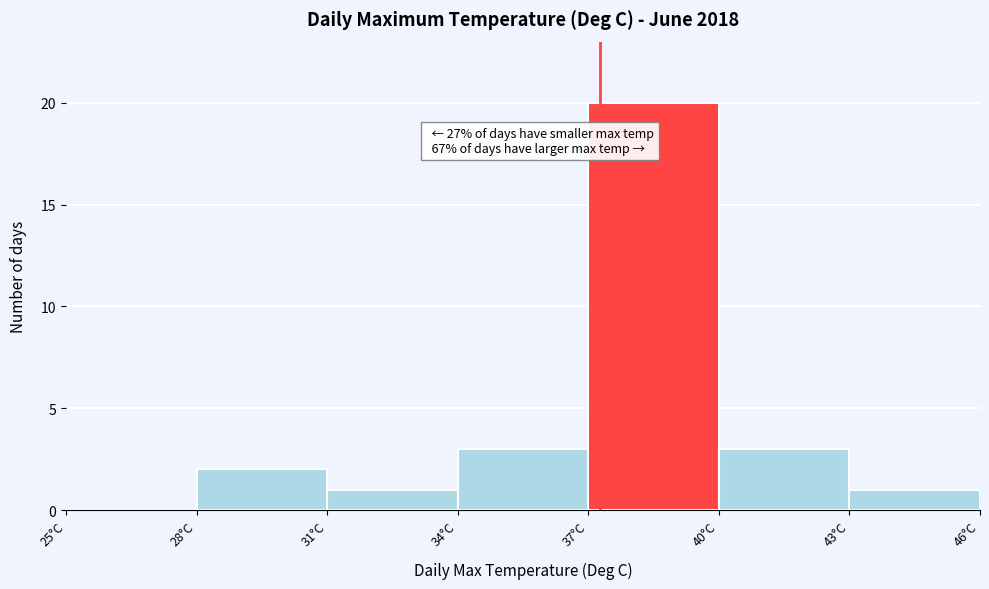

Over which range of the x-axis is the bar tallest?

37 to 40